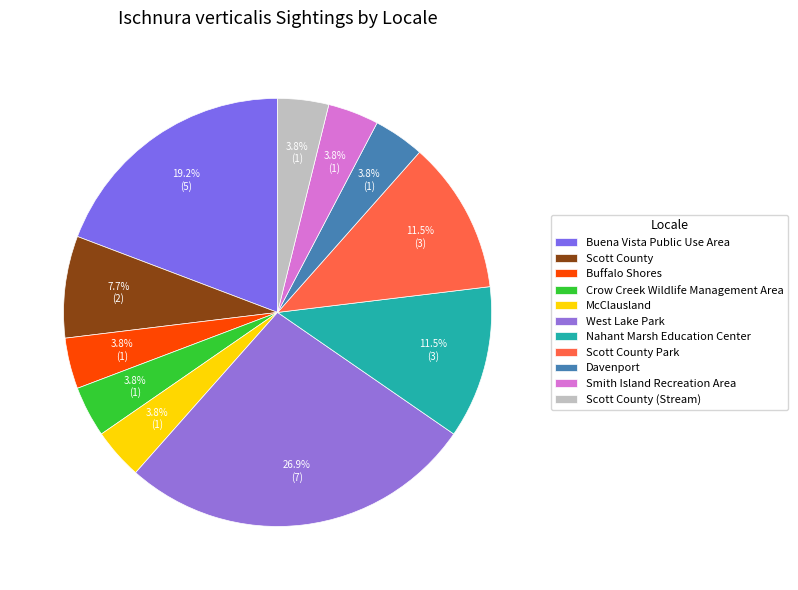

How many slices are in this pie chart?

11